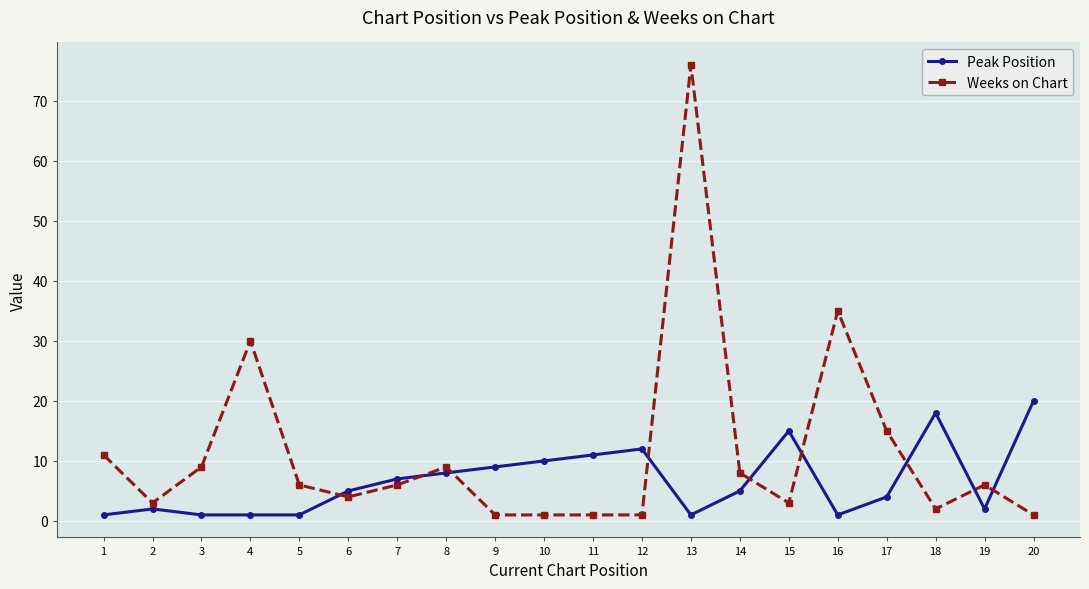

Is it true that Peak Position equals 18 at 18?

True